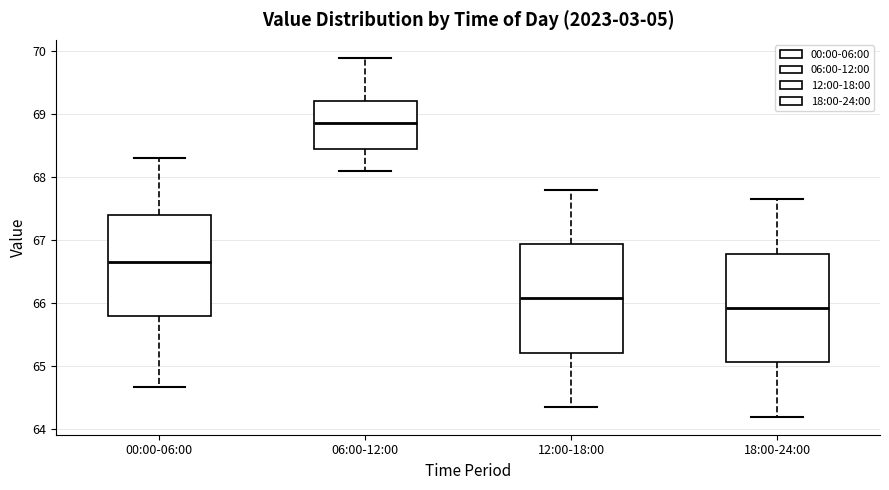

Reading left to right, transcribe this box plot: for each box, give where its median line is, the range the box spans, and where its two whiskers end, as read against the y-axis. The values are not printed on the chart, so give them approximately, as read against the axis.

00:00-06:00: median 66.7, box 65.8 to 67.4, whiskers 64.7 to 68.3
06:00-12:00: median 68.9, box 68.5 to 69.2, whiskers 68.1 to 69.9
12:00-18:00: median 66.1, box 65.2 to 66.9, whiskers 64.4 to 67.8
18:00-24:00: median 65.9, box 65.1 to 66.8, whiskers 64.2 to 67.7